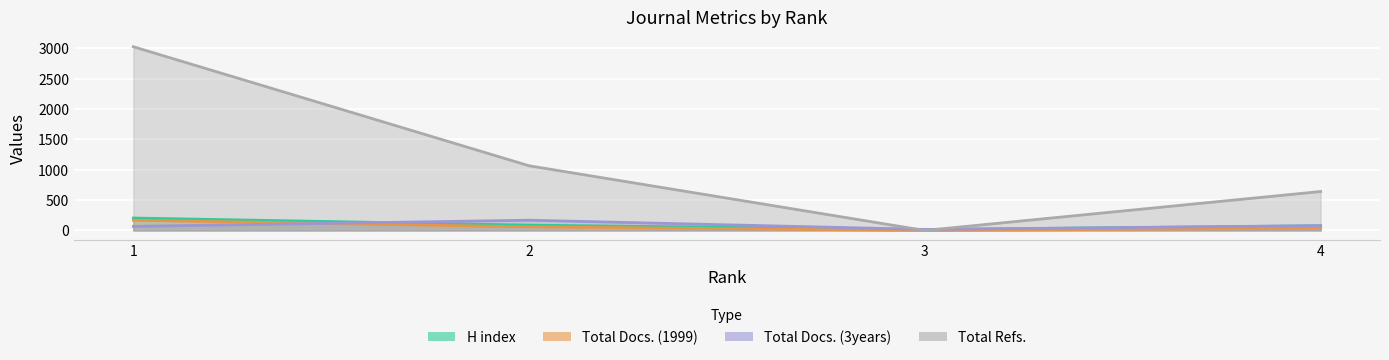

The H index series shows 132 at 1. True or false?

False